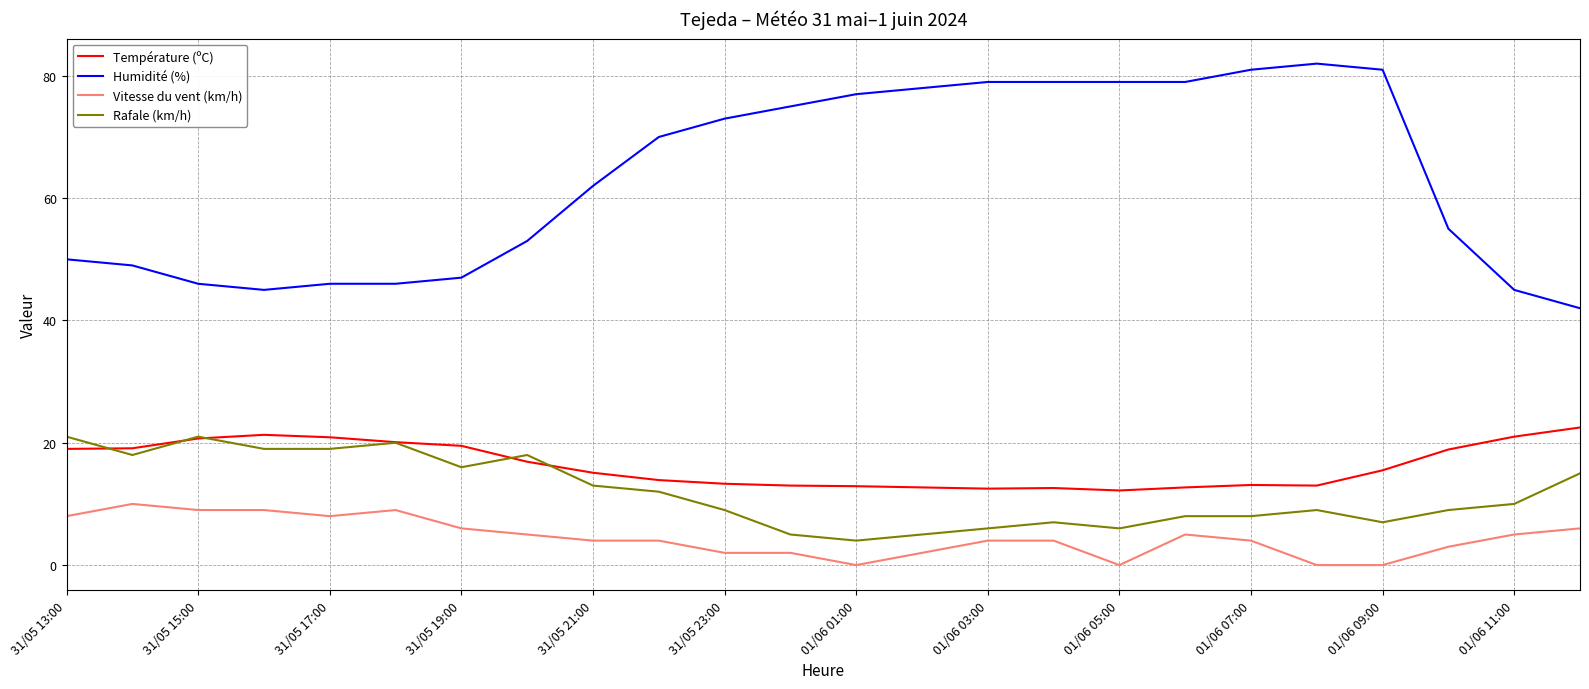

At how many categories does at least one series exceed 39?

24